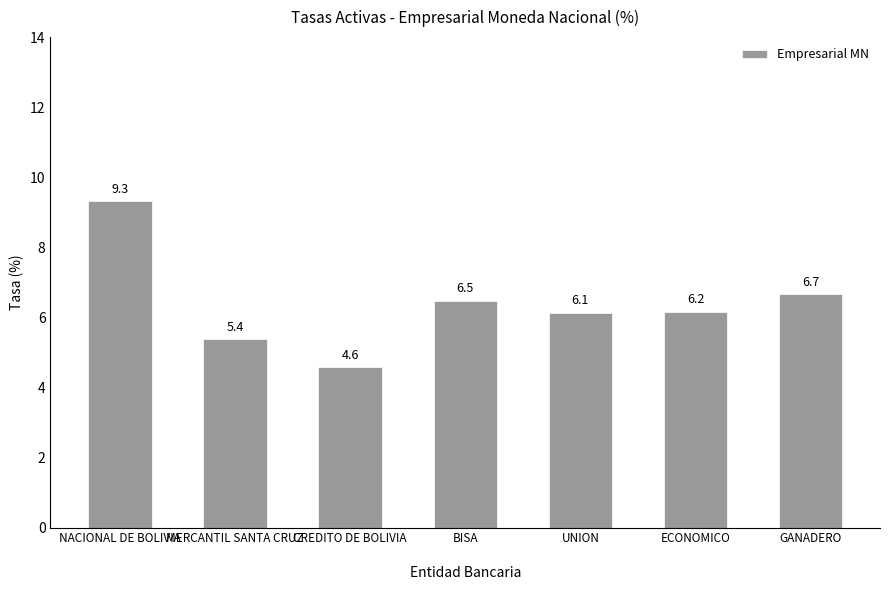

What is the difference between the maximum and second lowest values?

3.9